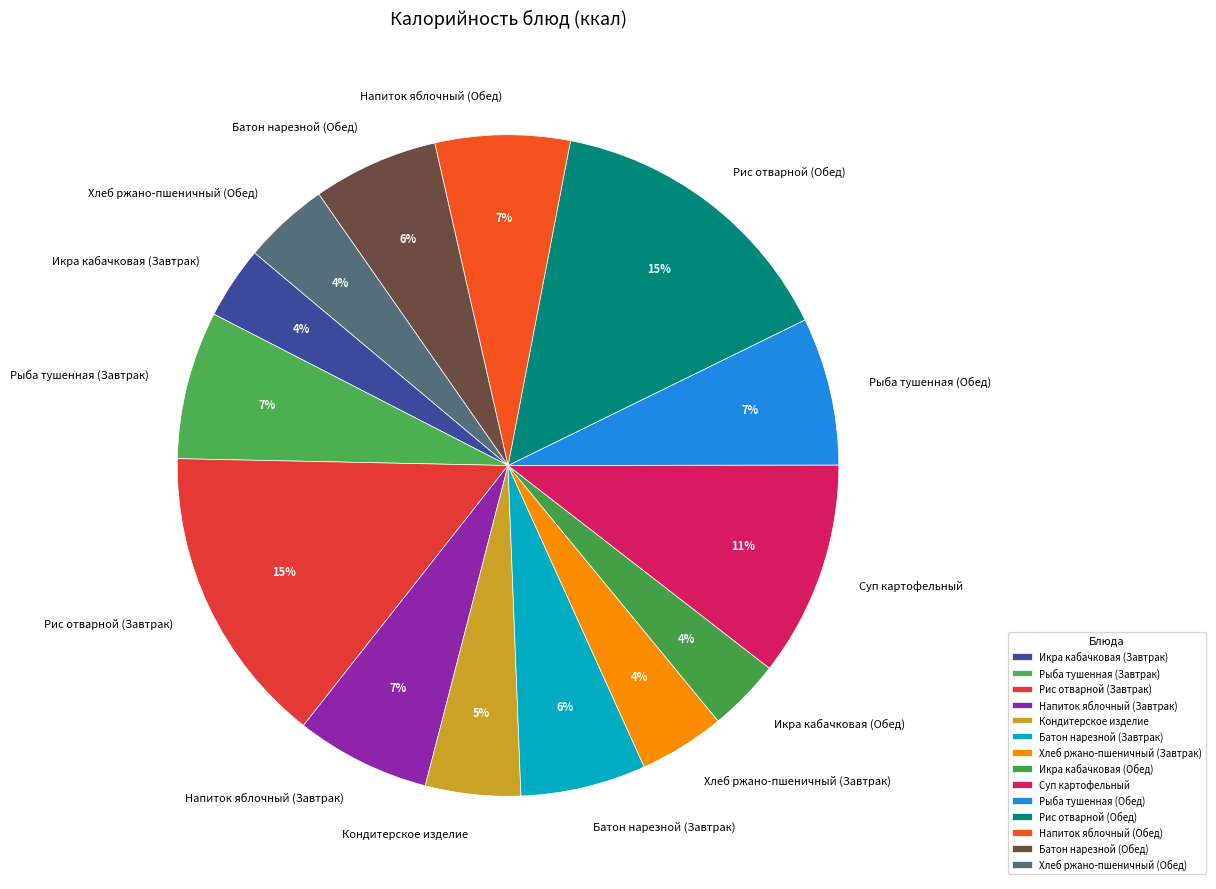

The Рис отварной (Завтрак) slice represents 2% of the pie. True or false?

False